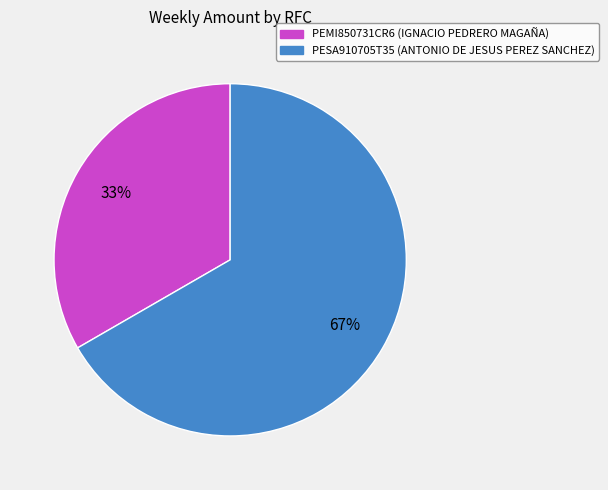

Which slice is the largest?

PESA910705T35